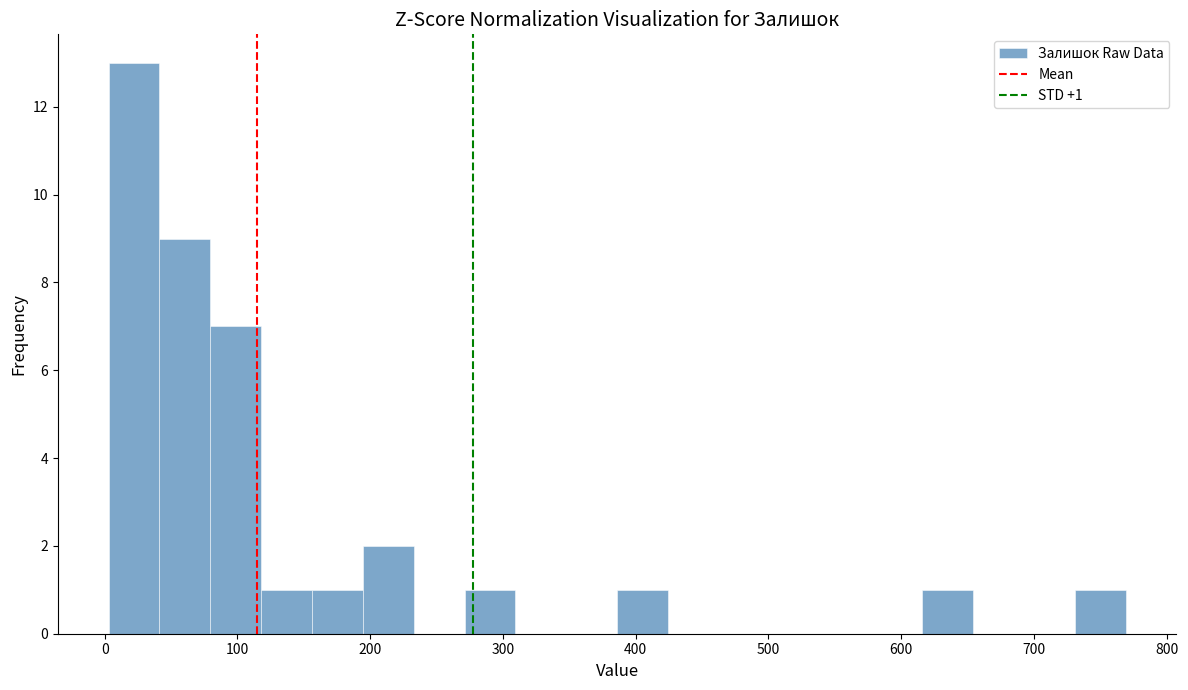

Read against the x-axis, roughly where is the centre of the tallest bar?

20